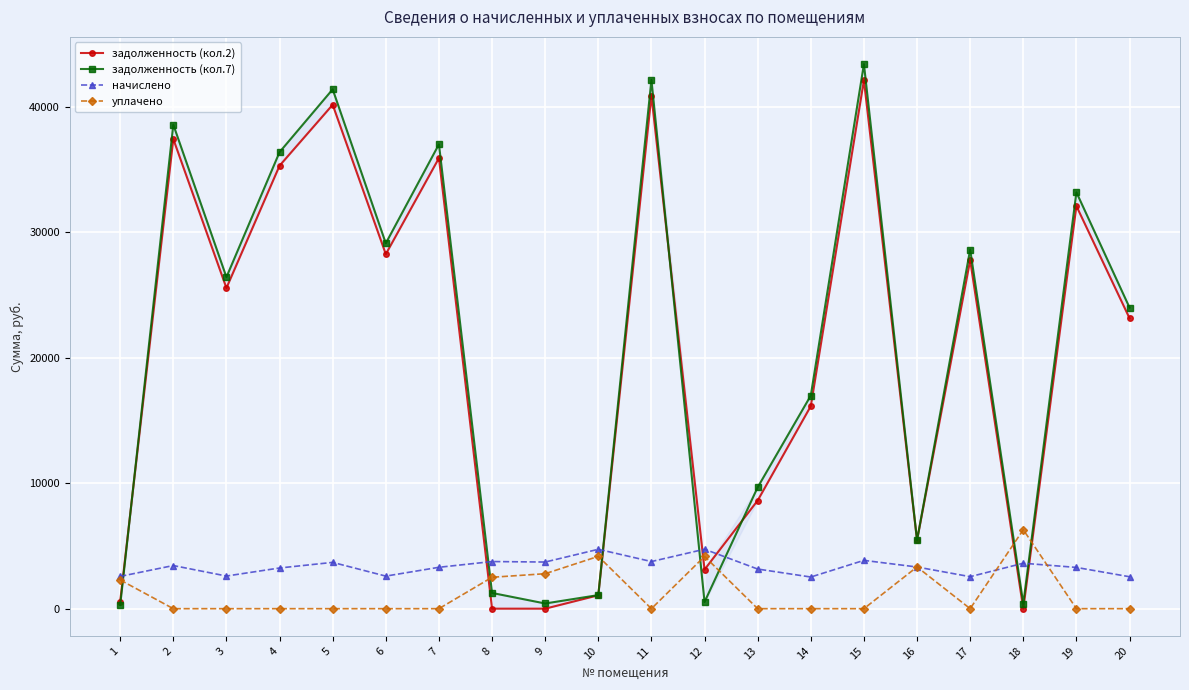

True or false: уплачено and задолженность (кол.7) cross at least once.

True